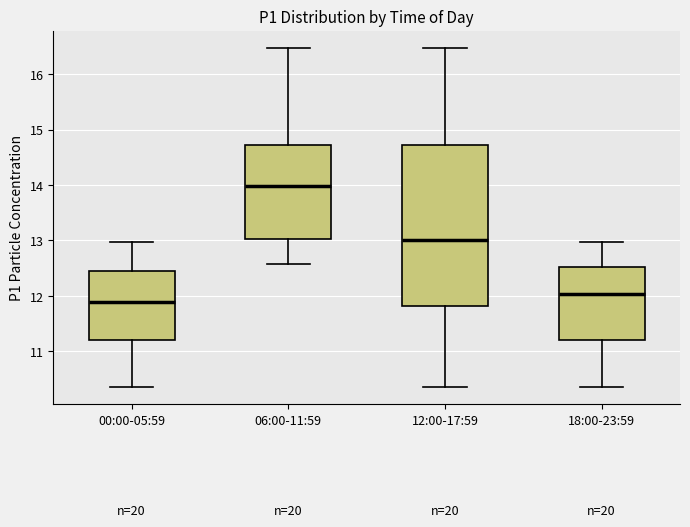

Reading left to right, transcribe this box plot: for each box, give where its median line is, the range the box spans, and where its two whiskers end, as read against the y-axis. The values are not printed on the chart, so give them approximately, as read against the axis.

00:00-05:59: median 11.9, box 11.2 to 12.4, whiskers 10.4 to 13.0
06:00-11:59: median 14.0, box 13.0 to 14.7, whiskers 12.6 to 16.5
12:00-17:59: median 13.0, box 11.8 to 14.7, whiskers 10.4 to 16.5
18:00-23:59: median 12.0, box 11.2 to 12.5, whiskers 10.4 to 13.0